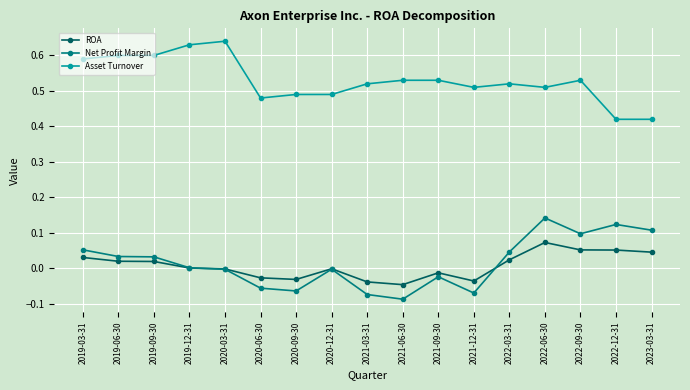

What is the label of the 7th point from the right?

2021-09-30